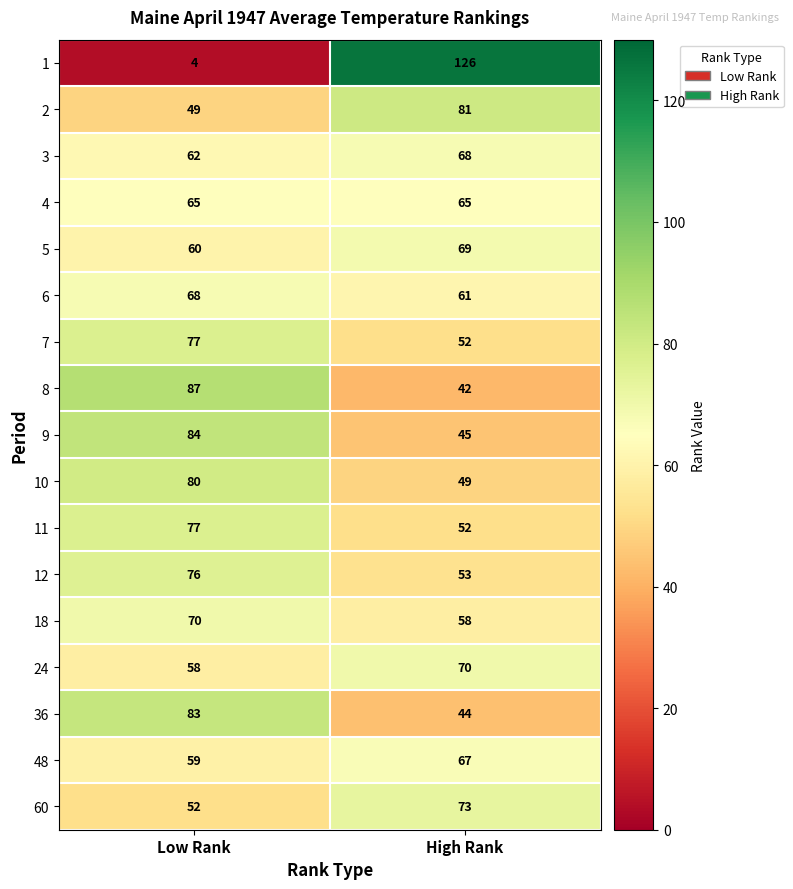

What is the sum of the 48 values at High Rank and Low Rank?

126